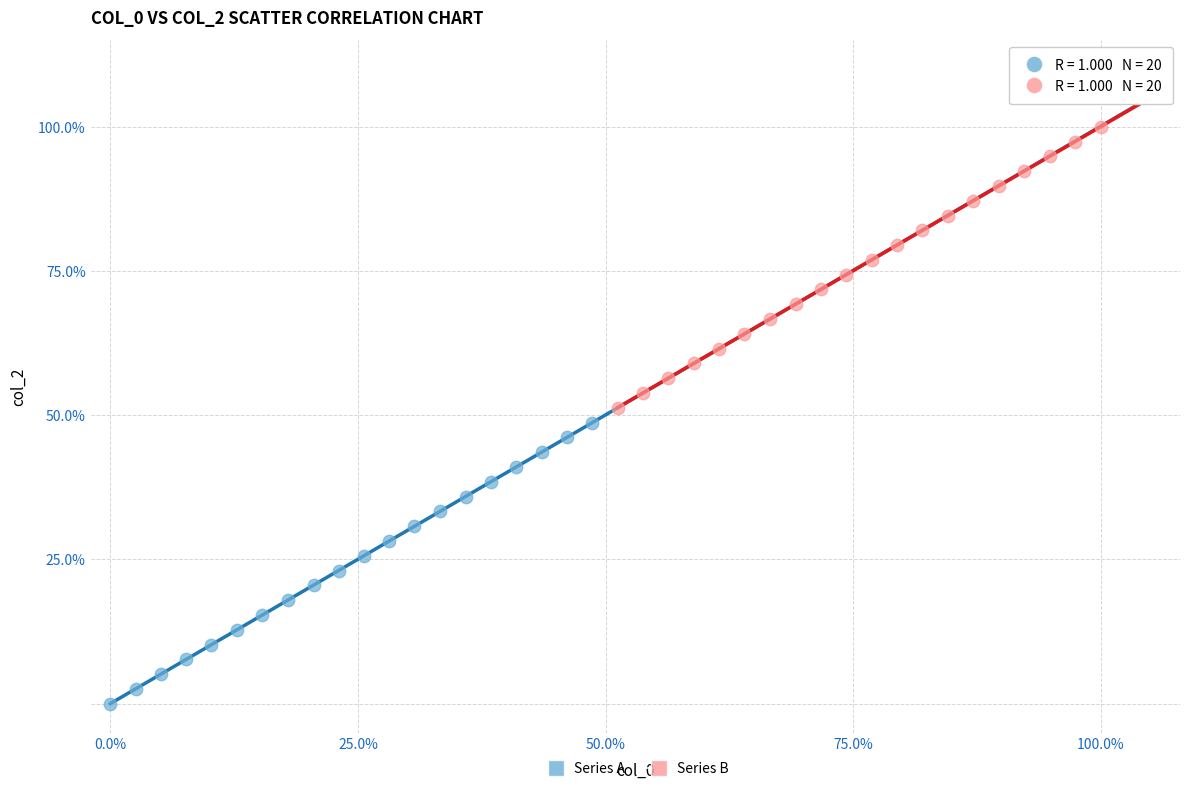

Which series contains the lowest Y value?

Series A